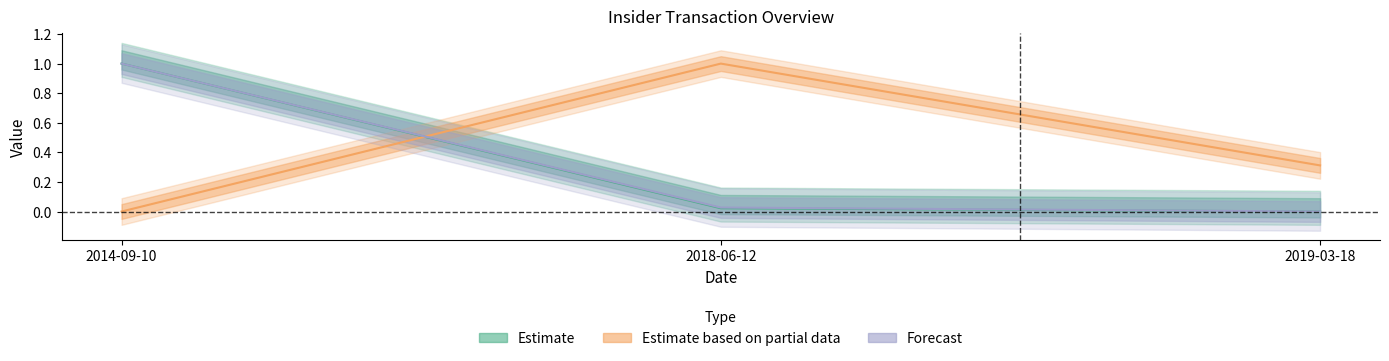

What is the difference between the maximum and minimum values in the transactionValue series?

1.0